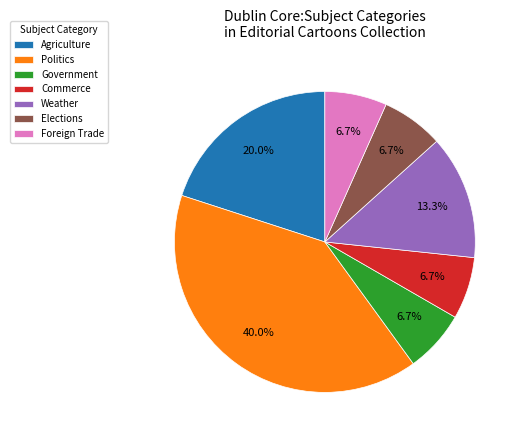

The Agriculture slice represents 43% of the pie. True or false?

False